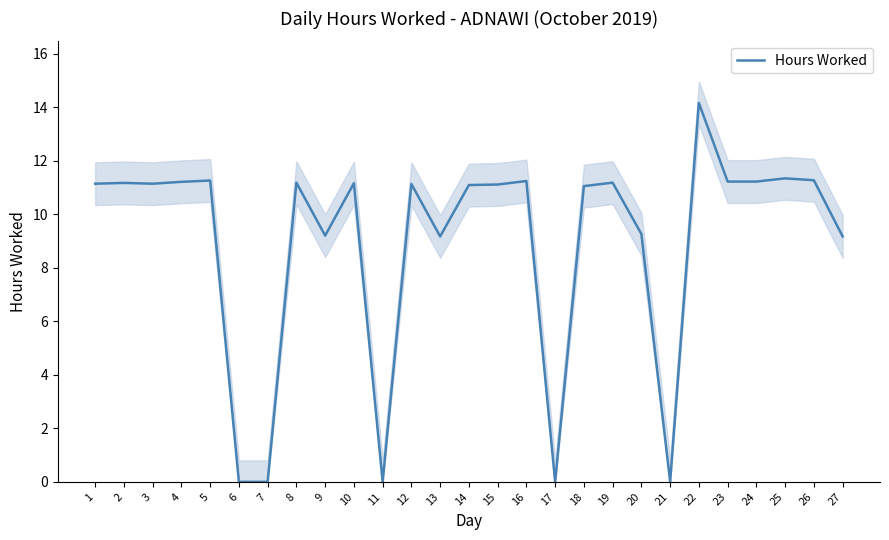

Between 21 and 12, which is larger?

12